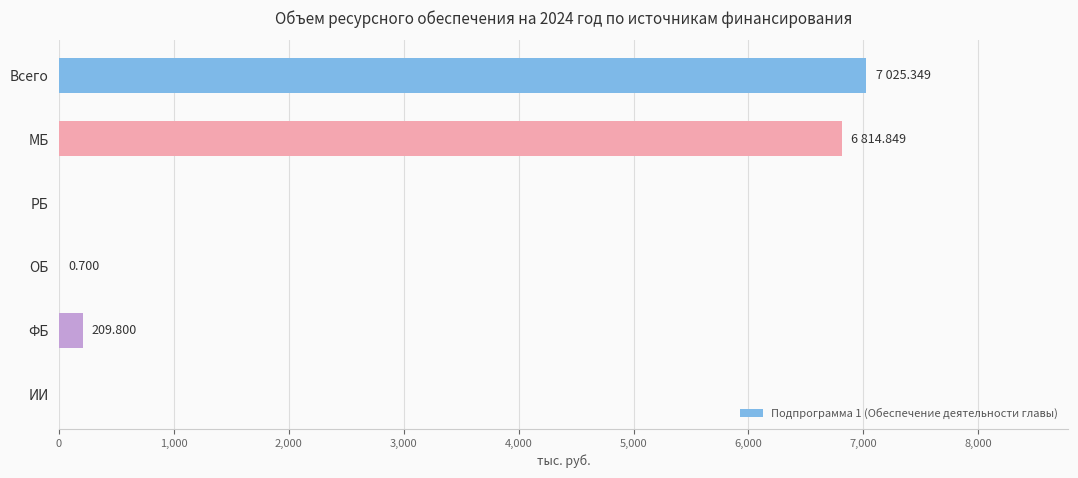

Which has a higher value, МБ or Всего?

Всего